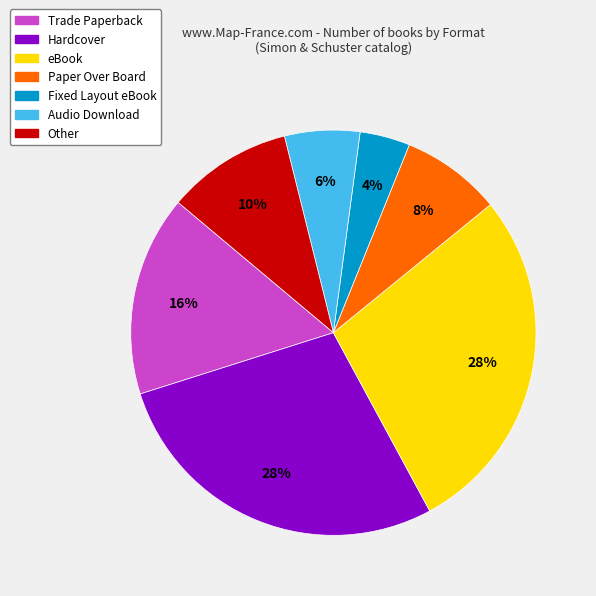

Approximately how many times larger is the value at Trade Paperback compared to Hardcover?

0.6